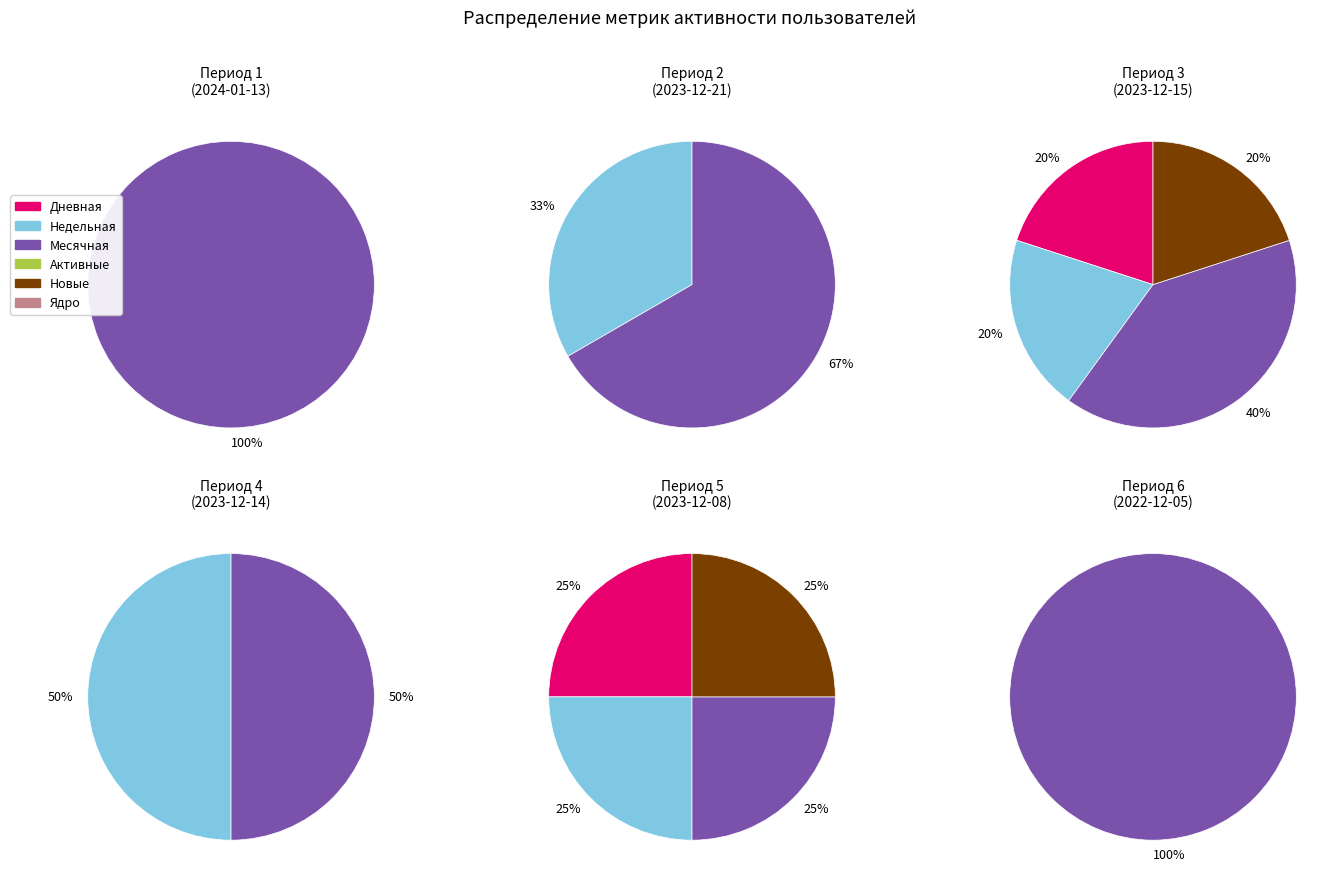

What percentage do 2023-12-15 and 2023-12-08 together represent?

50.0%